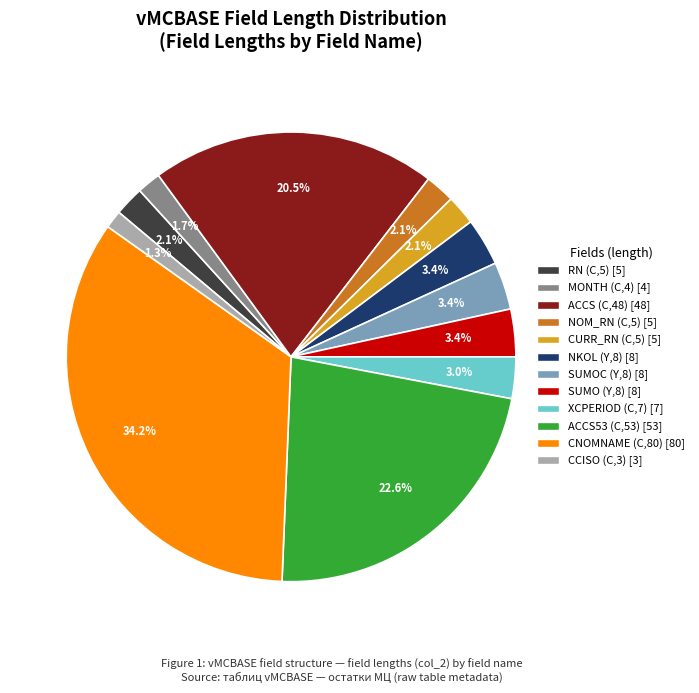

To the nearest percent, what is the average slice percentage?

8%